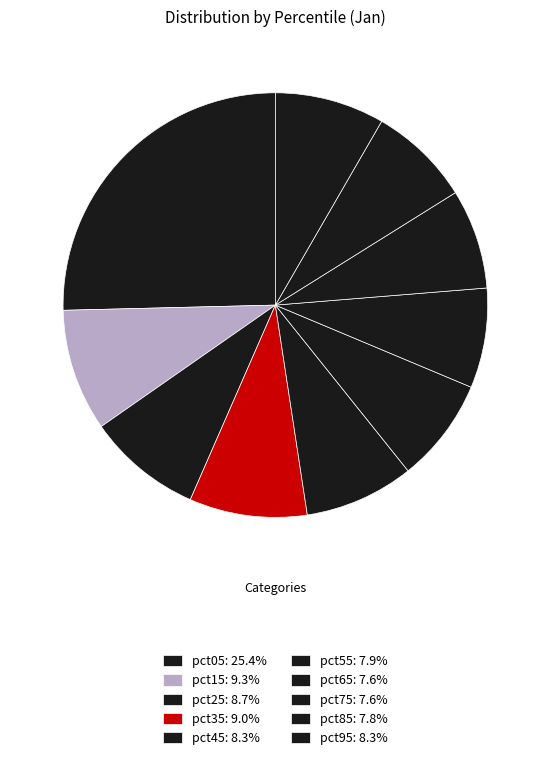

Does pct35 account for over 50% of the chart?

No